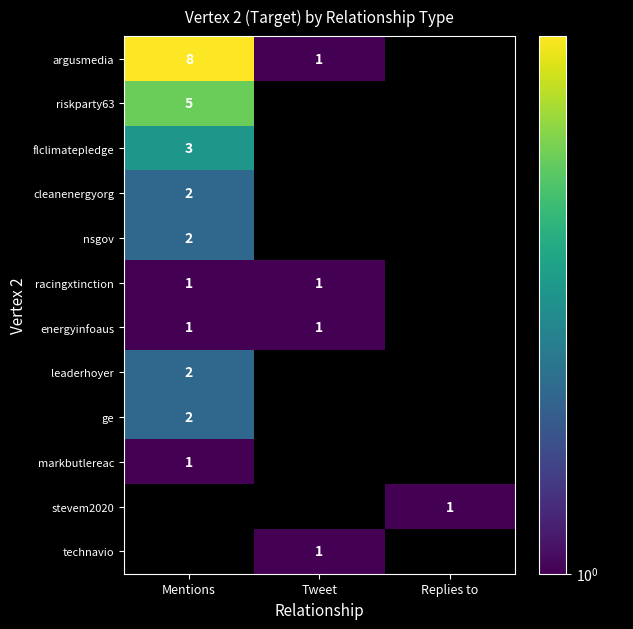

What is the total value across all series at Tweet?

4